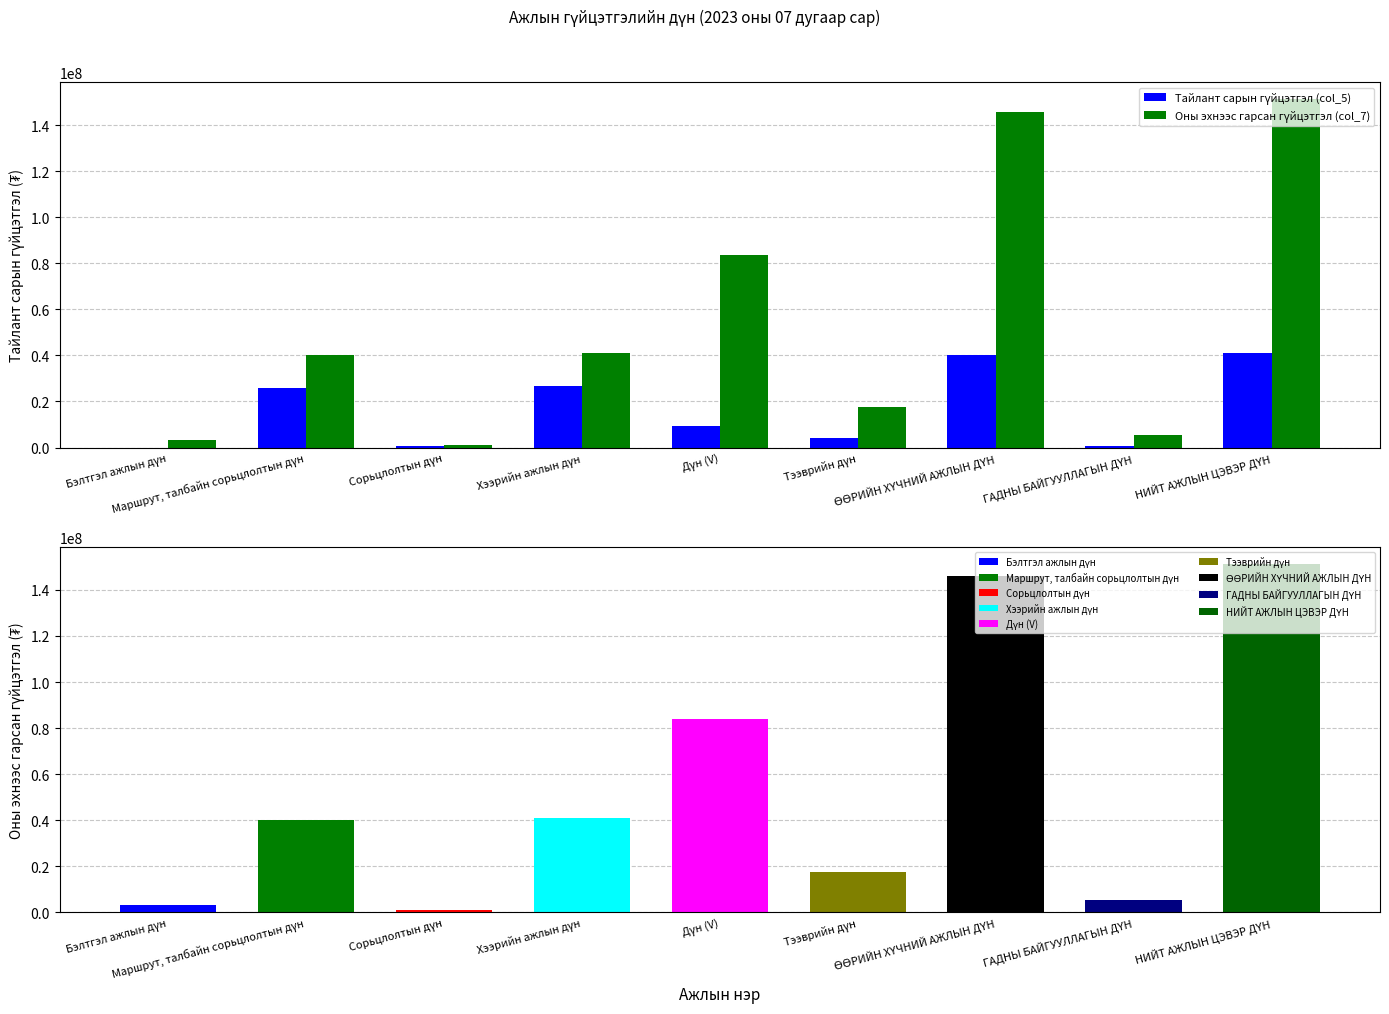

What is the total value across all series at ӨӨРИЙН ХҮЧНИЙ АЖЛЫН ДҮН?

186096739.9